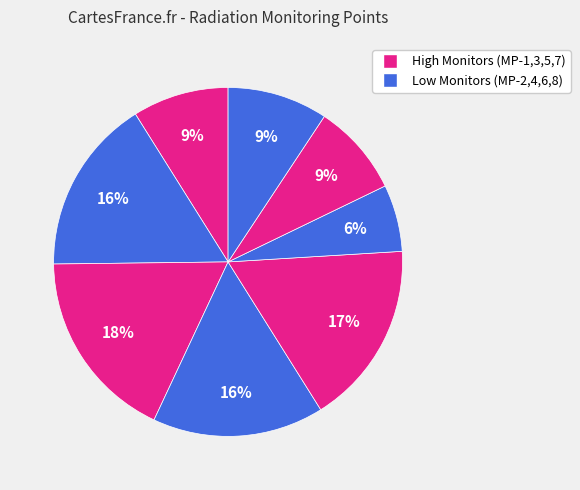

Count the number of slices in the pie.

8